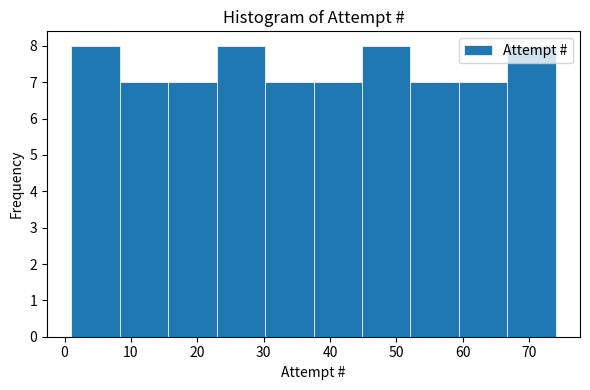

Reading left to right, list every bar in this chart as the range it spans on the x-axis followed by its height. Neither the bar edges nor the heights are printed on the chart, so give them approximately, as read against the axes.

1.0 to 8.3: 8
8.3 to 15.6: 7
15.6 to 22.9: 7
22.9 to 30.2: 8
30.2 to 37.5: 7
37.5 to 44.8: 7
44.8 to 52.1: 8
52.1 to 59.4: 7
59.4 to 66.7: 7
66.7 to 74.0: 8